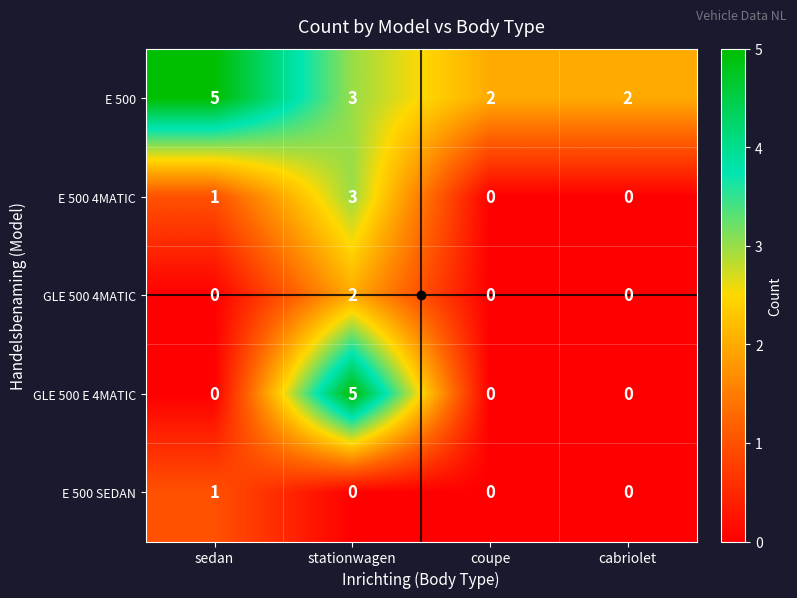

Which series has the widest spread of values?

GLE 500 E 4MATIC